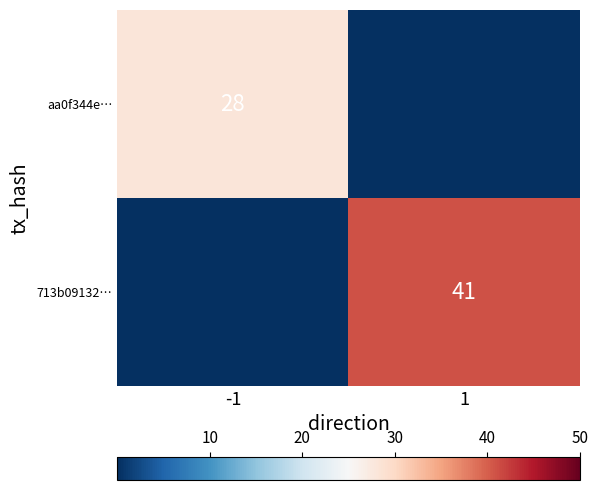

Is it true that aa0f344e… equals 28 at -1?

True